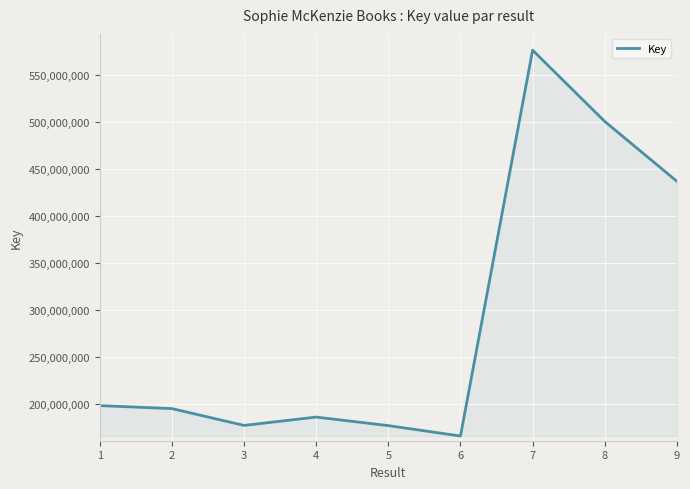

What is the ratio of the value at 6 to the value at 2?

0.9